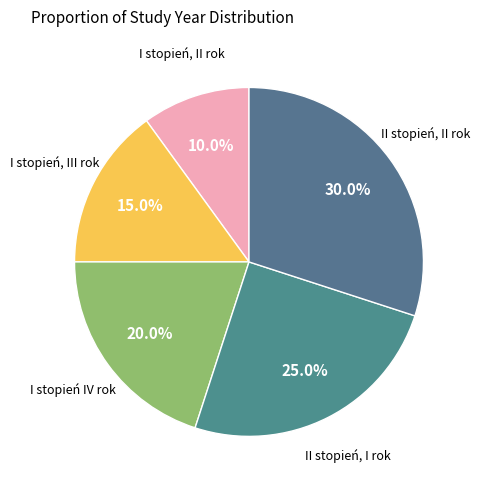

To the nearest percent, what is the difference between the largest and smallest slice percentages?

20%